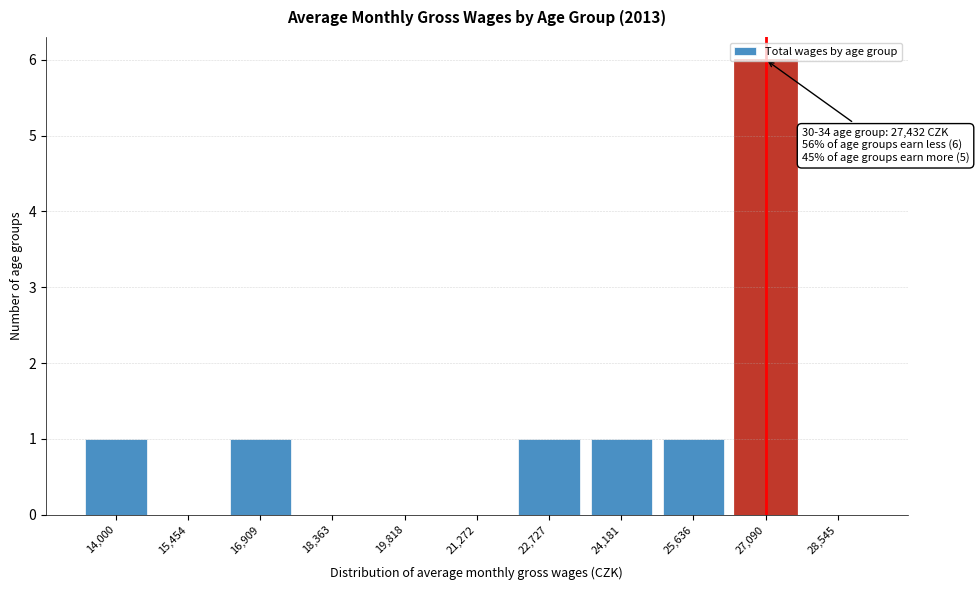

What is the sum of all values?

11